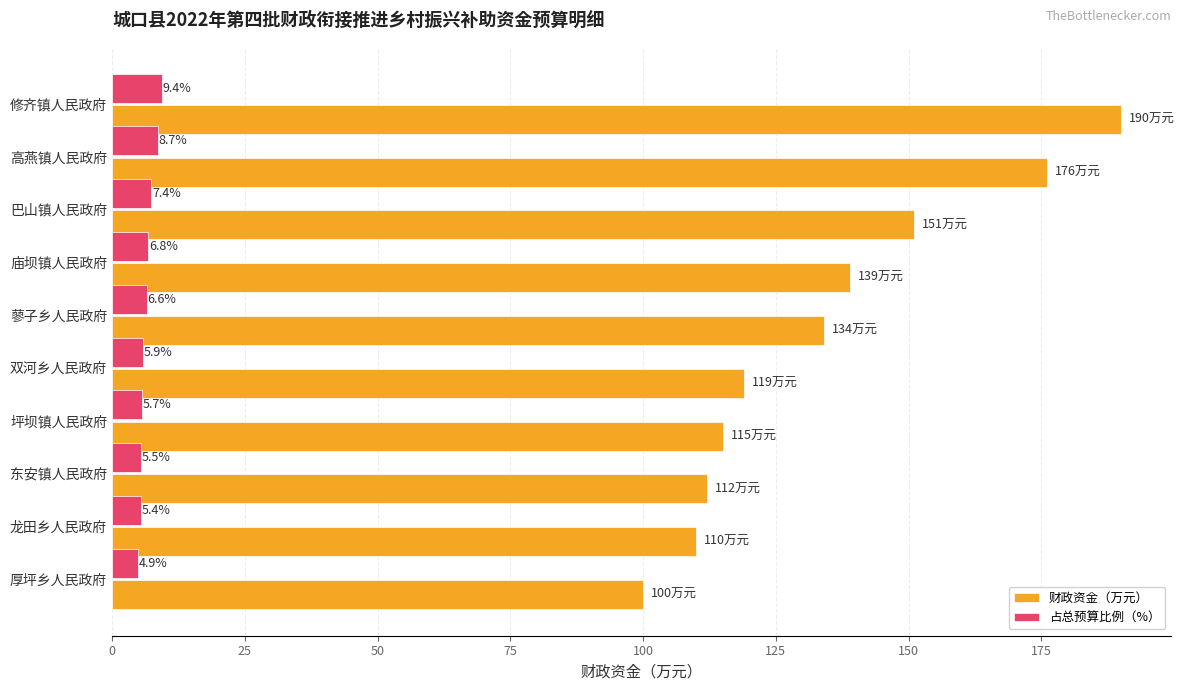

List the series in order of their overall mean, lowest first.

占总预算比例（%）, 财政资金（万元）